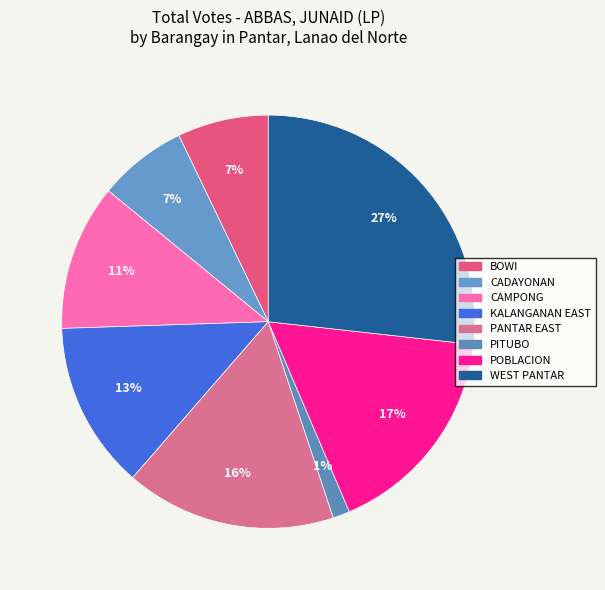

True or false: PITUBO accounts for 1% of the total.

True